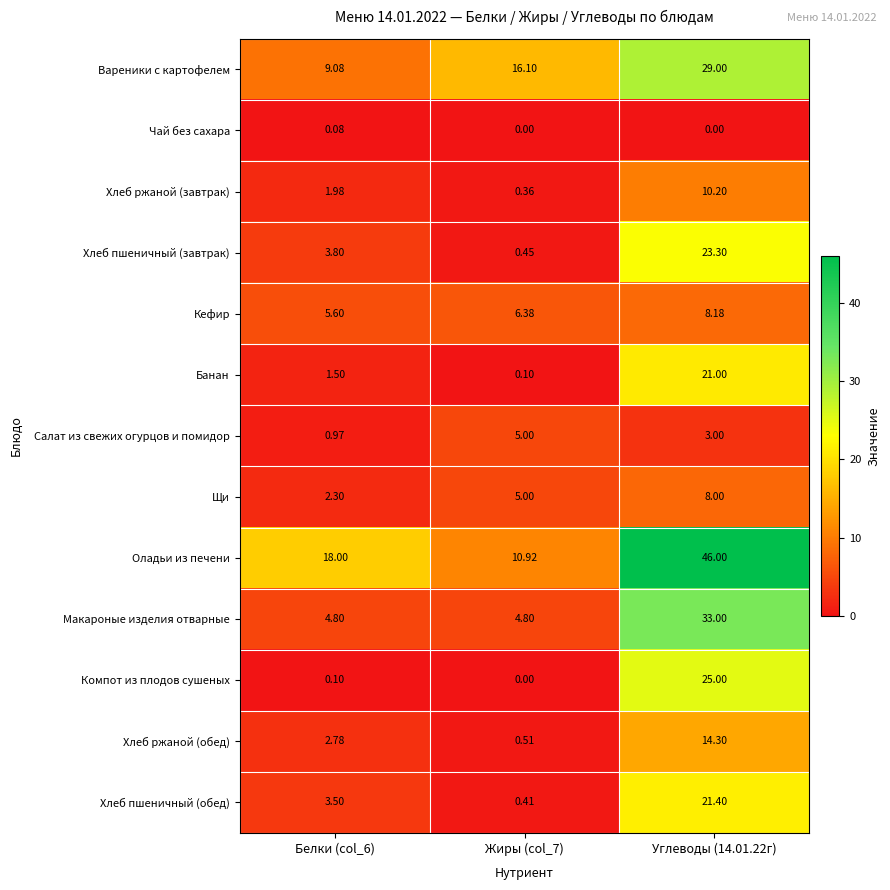

Which series has the widest spread of values?

Оладьи из печени